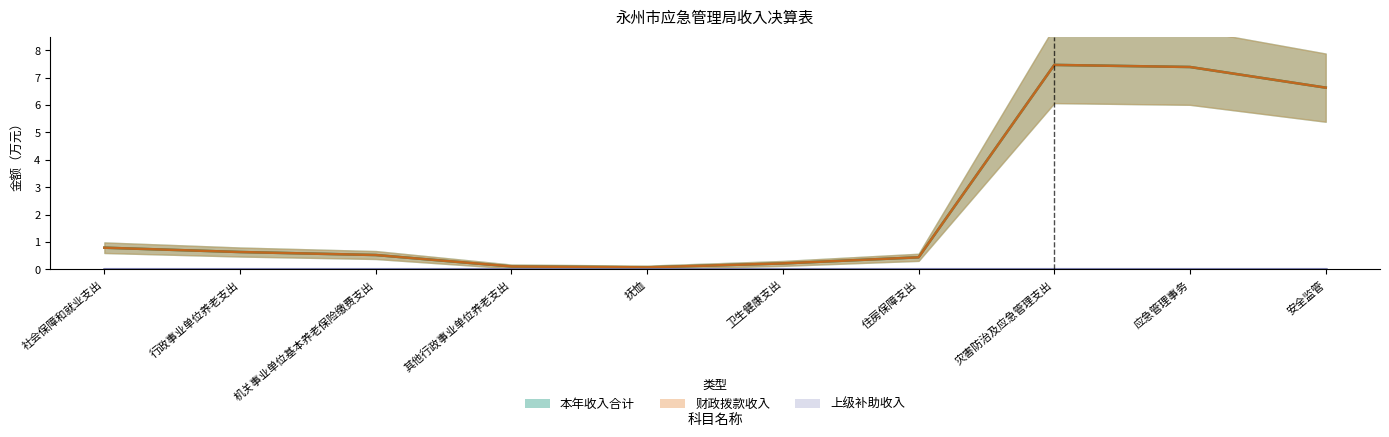

Which series has the largest total across all categories?

本年收入合计